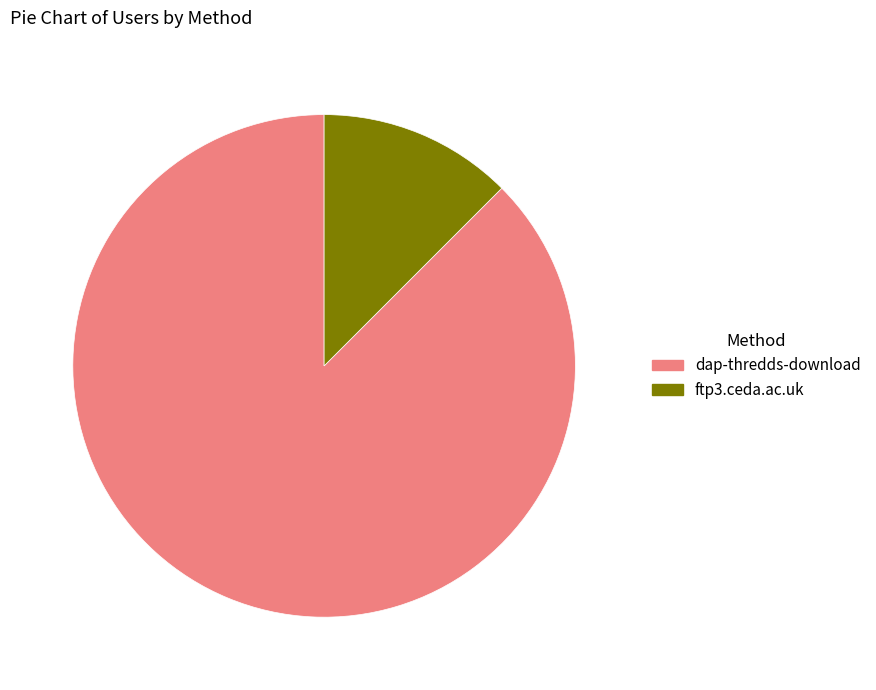

Is it true that dap-thredds-download is 88% of the pie?

True